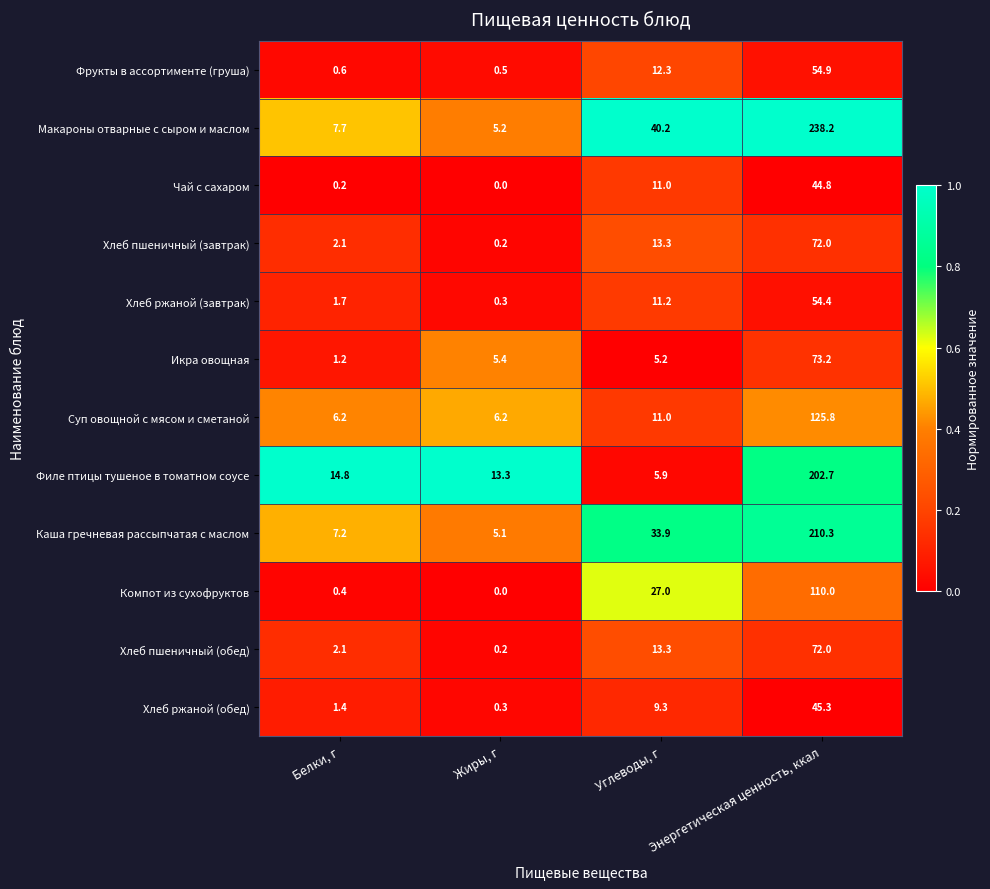

The value of Фрукты в ассортименте (груша) at Белки, г is 0.6. True or false?

True